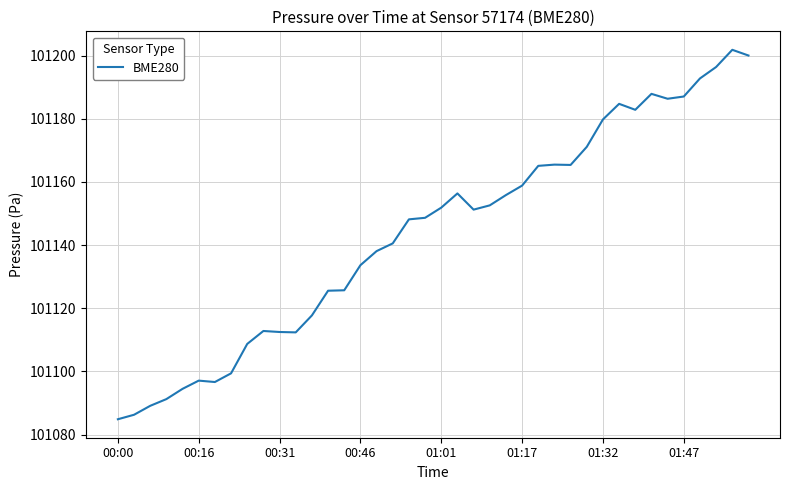

What is the smallest value displayed?

101084.9